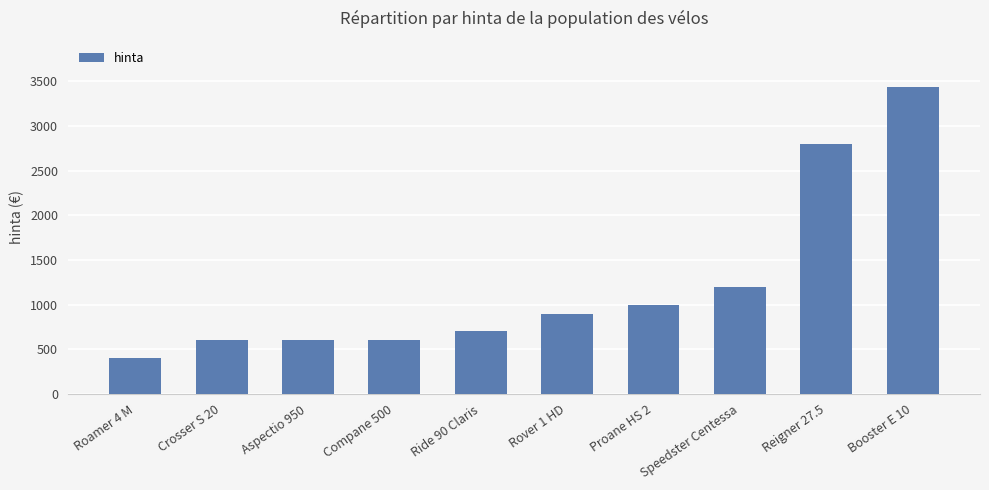

What is the difference between the maximum and minimum values?

3041